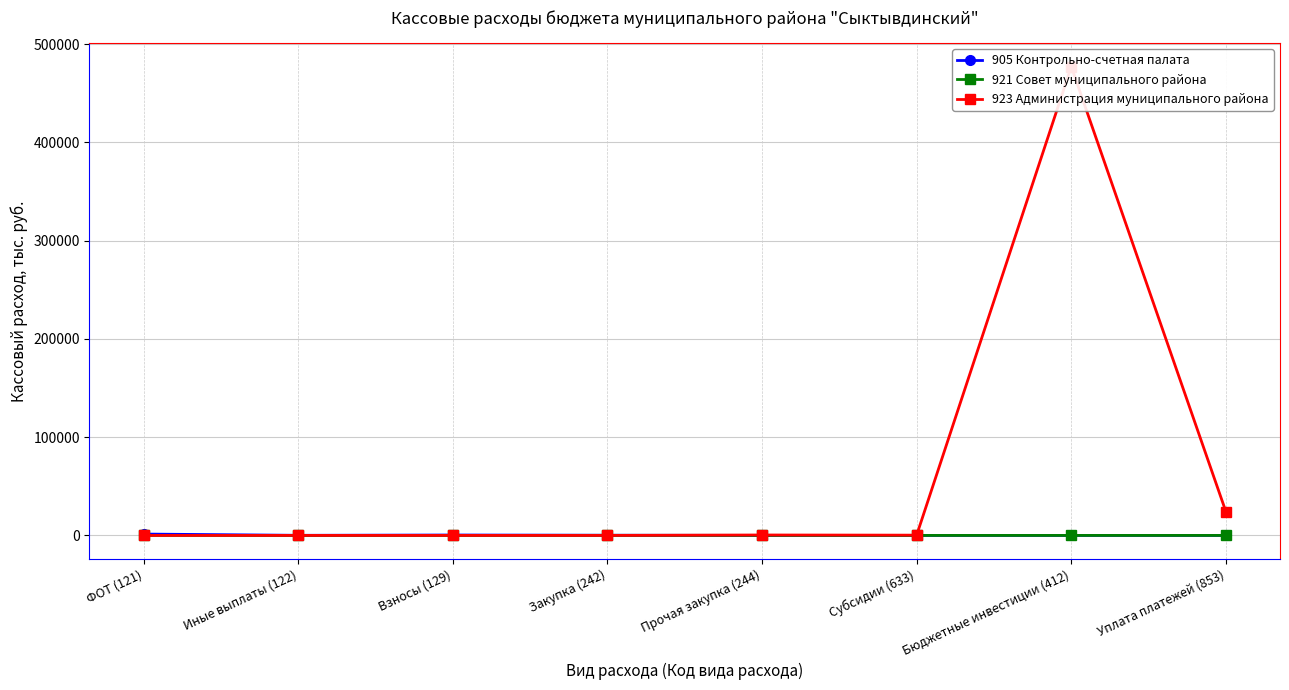

What is the label of the 1st point from the left?

ФОТ (121)